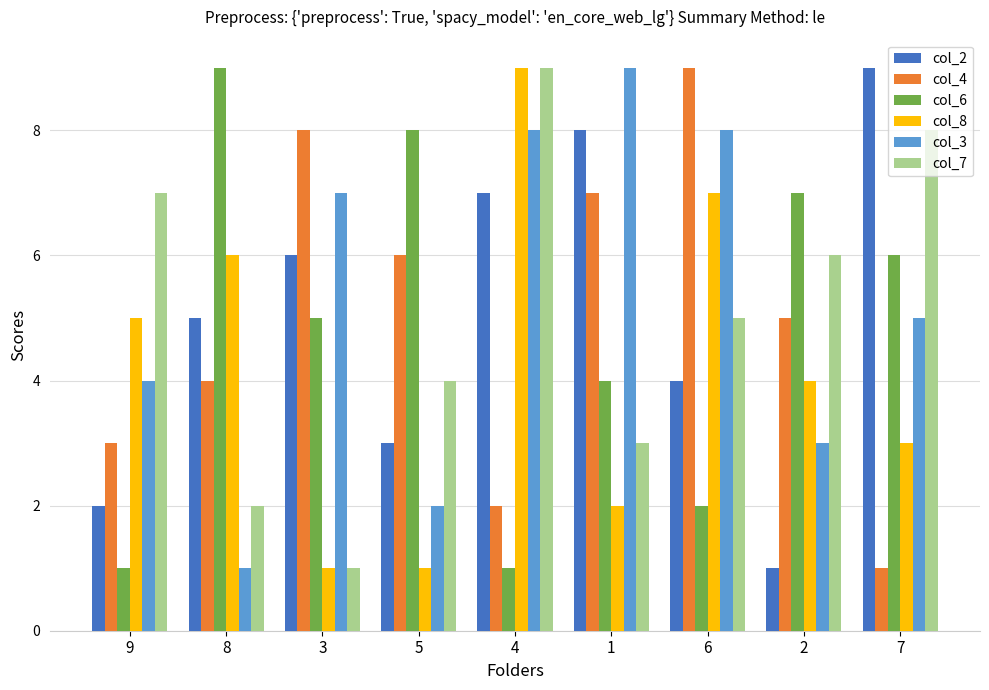

True or false: col_6 has a value of 7 at 2.

True